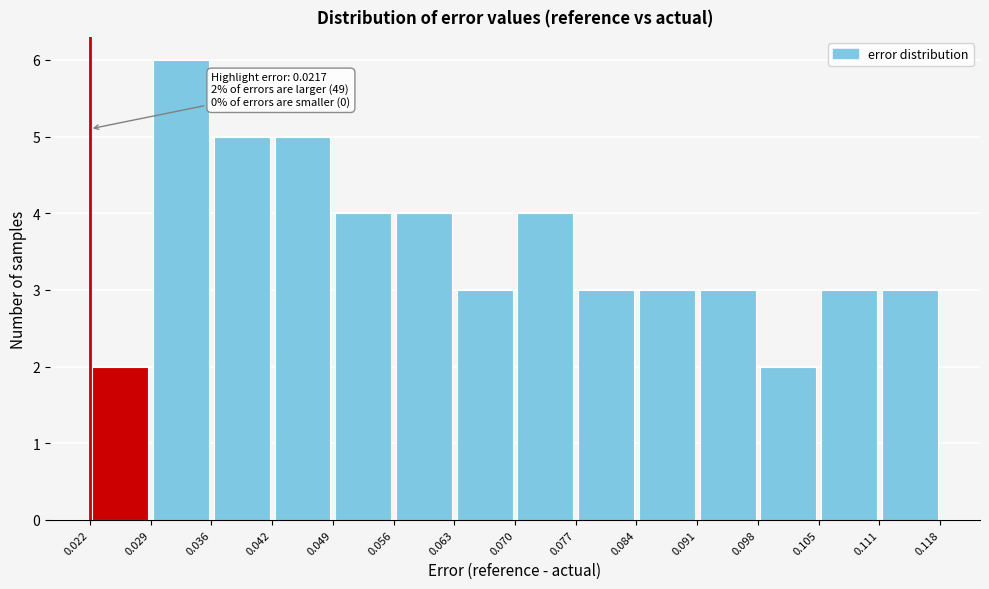

Which range on the x-axis has the tallest bar?

0.029 to 0.036